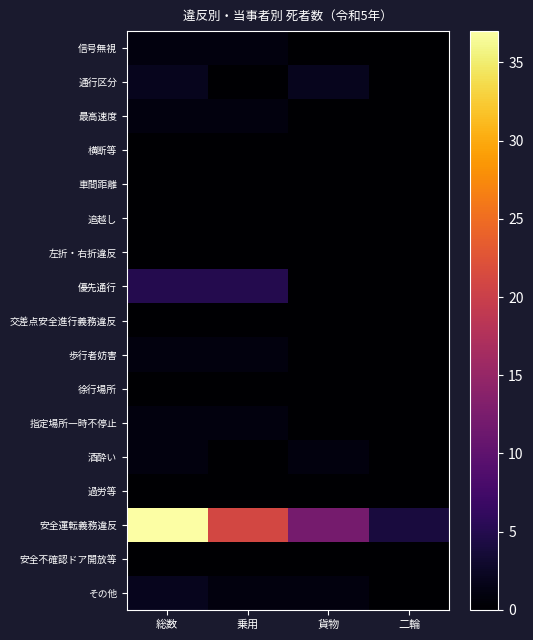

Which series has the largest total across all categories?

安全運転義務違反